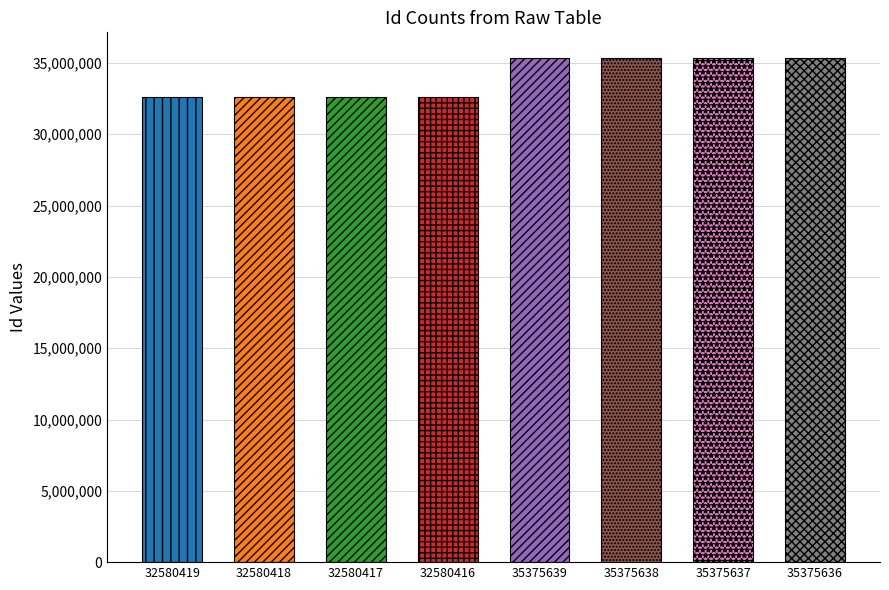

What is the value of the 3rd bar from the left?

32580417